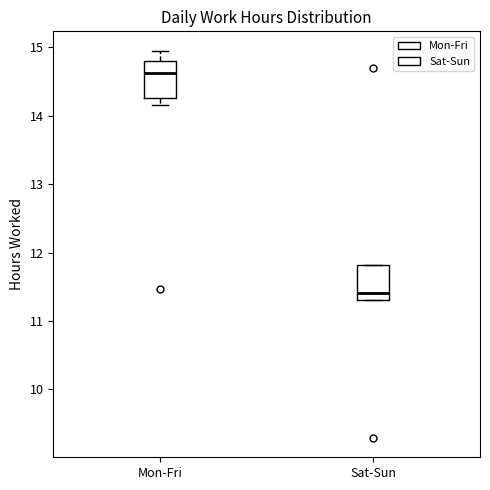

Reading left to right, transcribe this box plot: for each box, give where its median line is, the range the box spans, and where its two whiskers end, as read against the y-axis. The values are not printed on the chart, so give them approximately, as read against the axis.

Mon-Fri: median 14.6, box 14.3 to 14.8, whiskers 14.2 to 15.0
Sat-Sun: median 11.4, box 11.3 to 11.8, whiskers 11.3 to 11.8